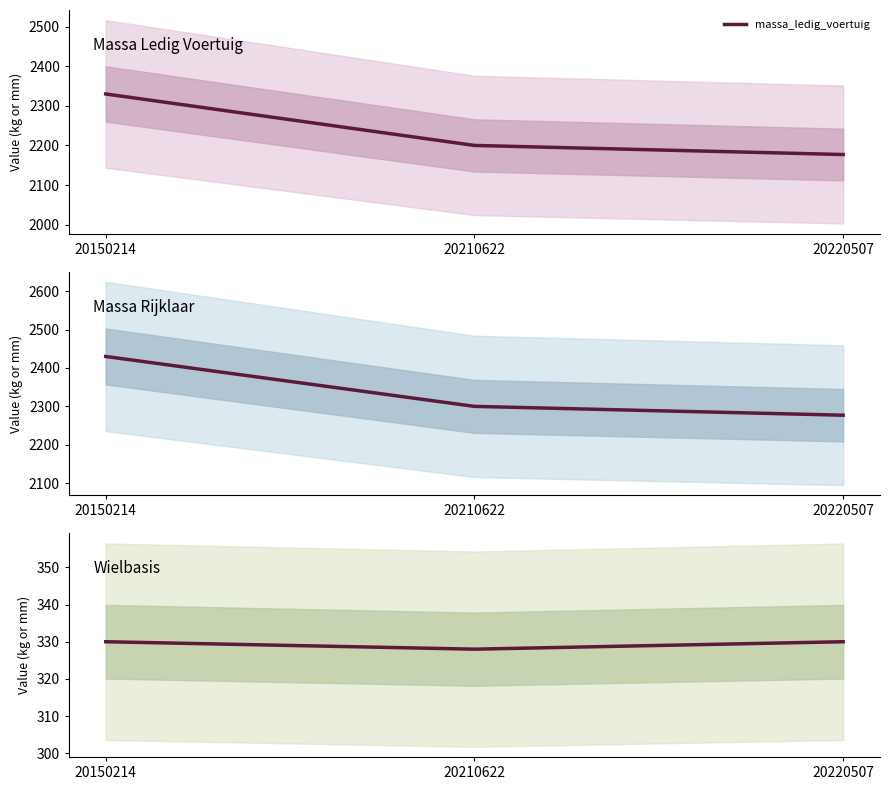

What is the minimum value shown in the chart?

328